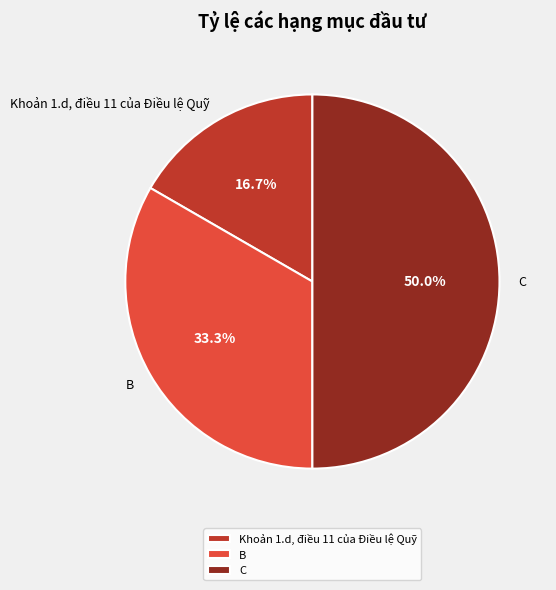

Is it true that B is 42% of the pie?

False